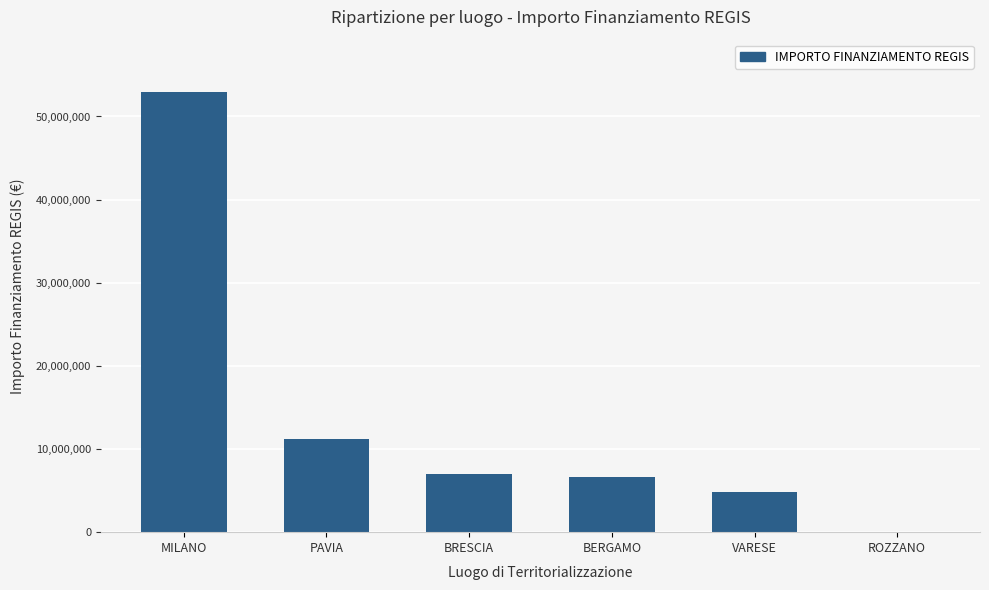

Between PAVIA and BERGAMO, which is larger?

PAVIA